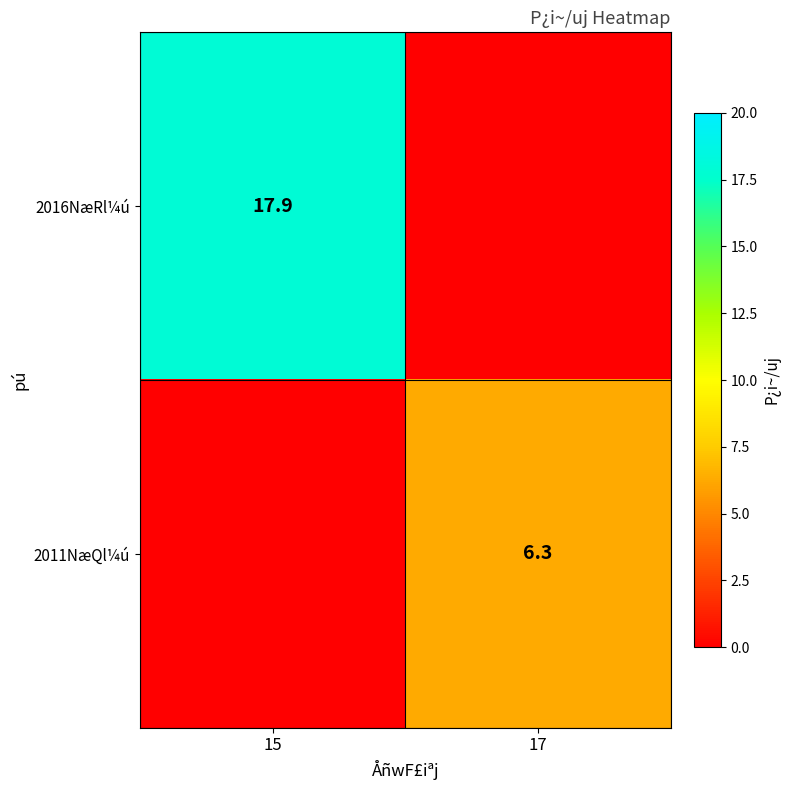

True or false: 2016NæRl¼ú has a value of 8.2 at 15.

False